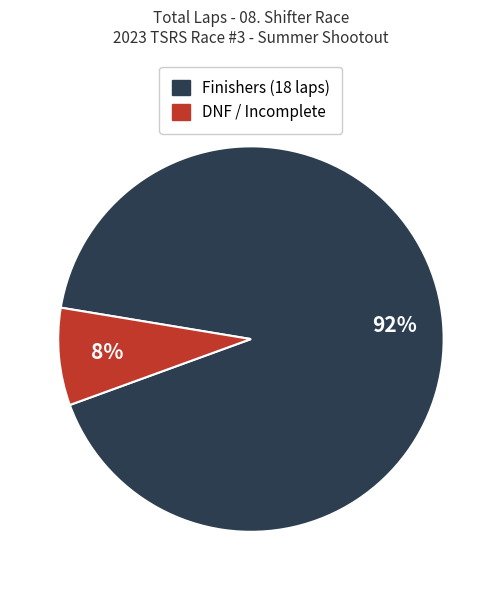

To the nearest percent, what is the difference between the largest and smallest slice percentages?

84%